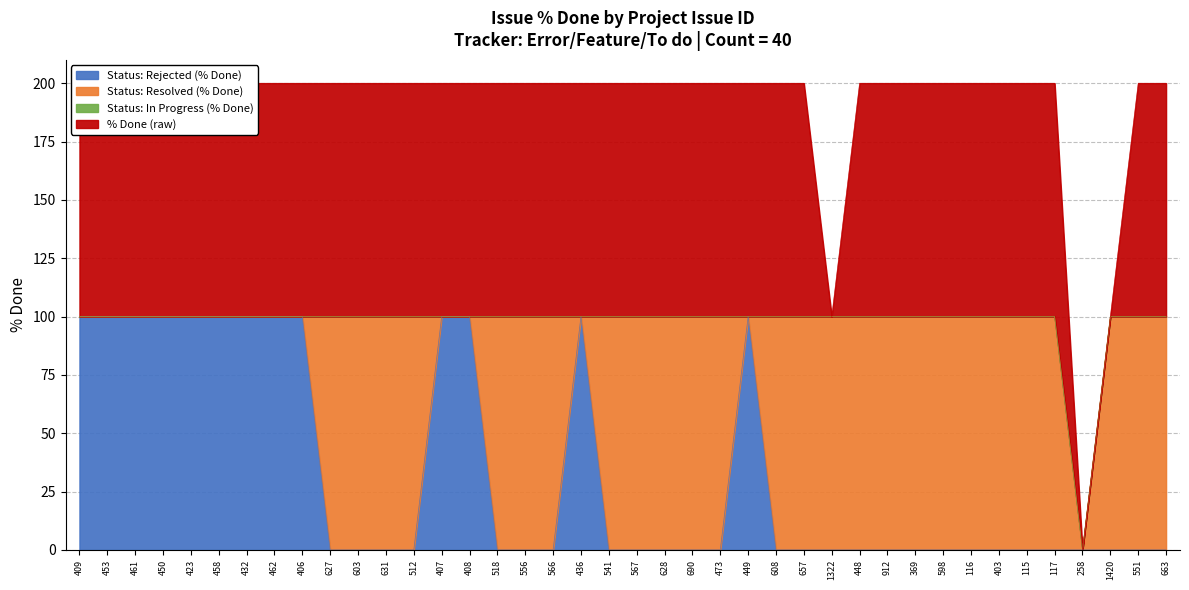

Reading left to right, transcribe all the data shown in this chart.

Status: Rejected (% Done): 100	100	100	100	100	100	100	100	100	0	0	0	0	100	100	0	0	0	100	0	0	0	0	0	100	0	0	0	0	0	0	0	0	0	0	0	0	0	0	0
Status: Resolved (% Done): 0	0	0	0	0	0	0	0	0	100	100	100	100	0	0	100	100	100	0	100	100	100	100	100	0	100	100	100	100	100	100	100	100	100	100	100	0	100	100	100
Status: In Progress (% Done): 0	0	0	0	0	0	0	0	0	0	0	0	0	0	0	0	0	0	0	0	0	0	0	0	0	0	0	0	0	0	0	0	0	0	0	0	0	0	0	0
% Done (raw): 100	100	100	100	100	100	100	100	100	100	100	100	100	100	100	100	100	100	100	100	100	100	100	100	100	100	100	0	100	100	100	100	100	100	100	100	0	0	100	100